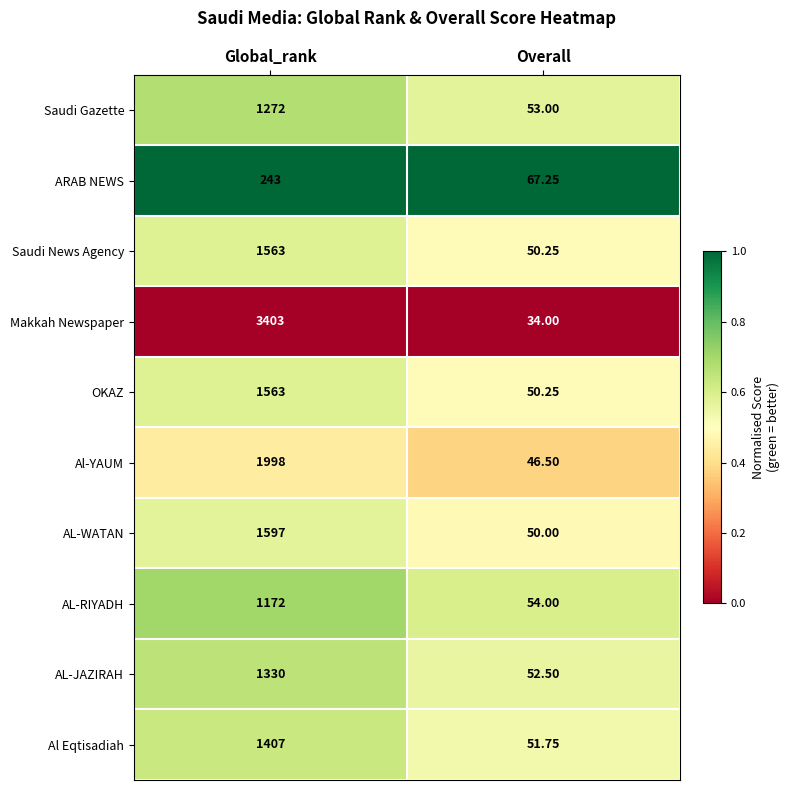

At which category is the sum across all series the highest?

Global_rank